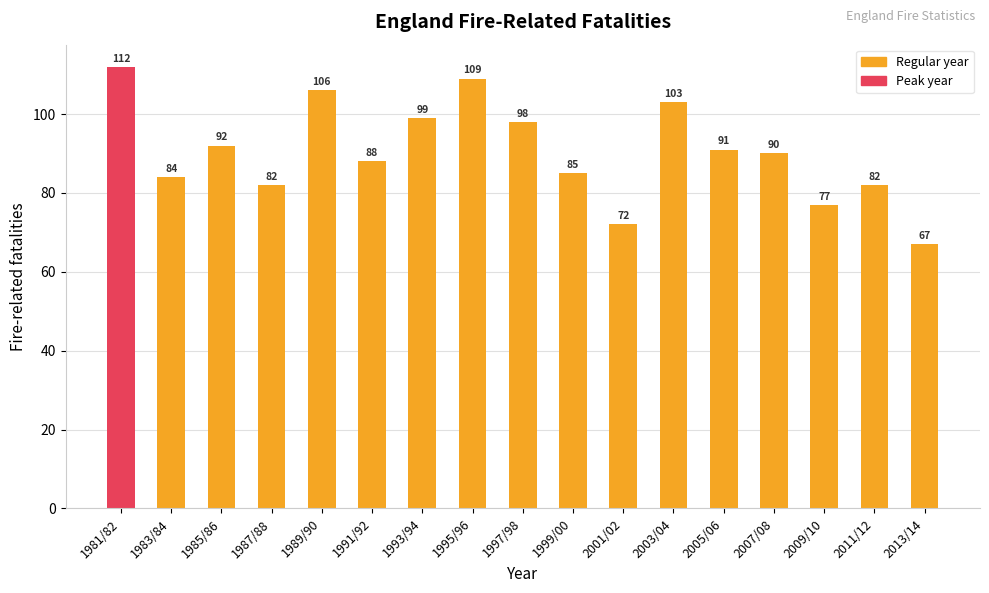

Between 1985/86 and 2005/06, which is larger?

1985/86